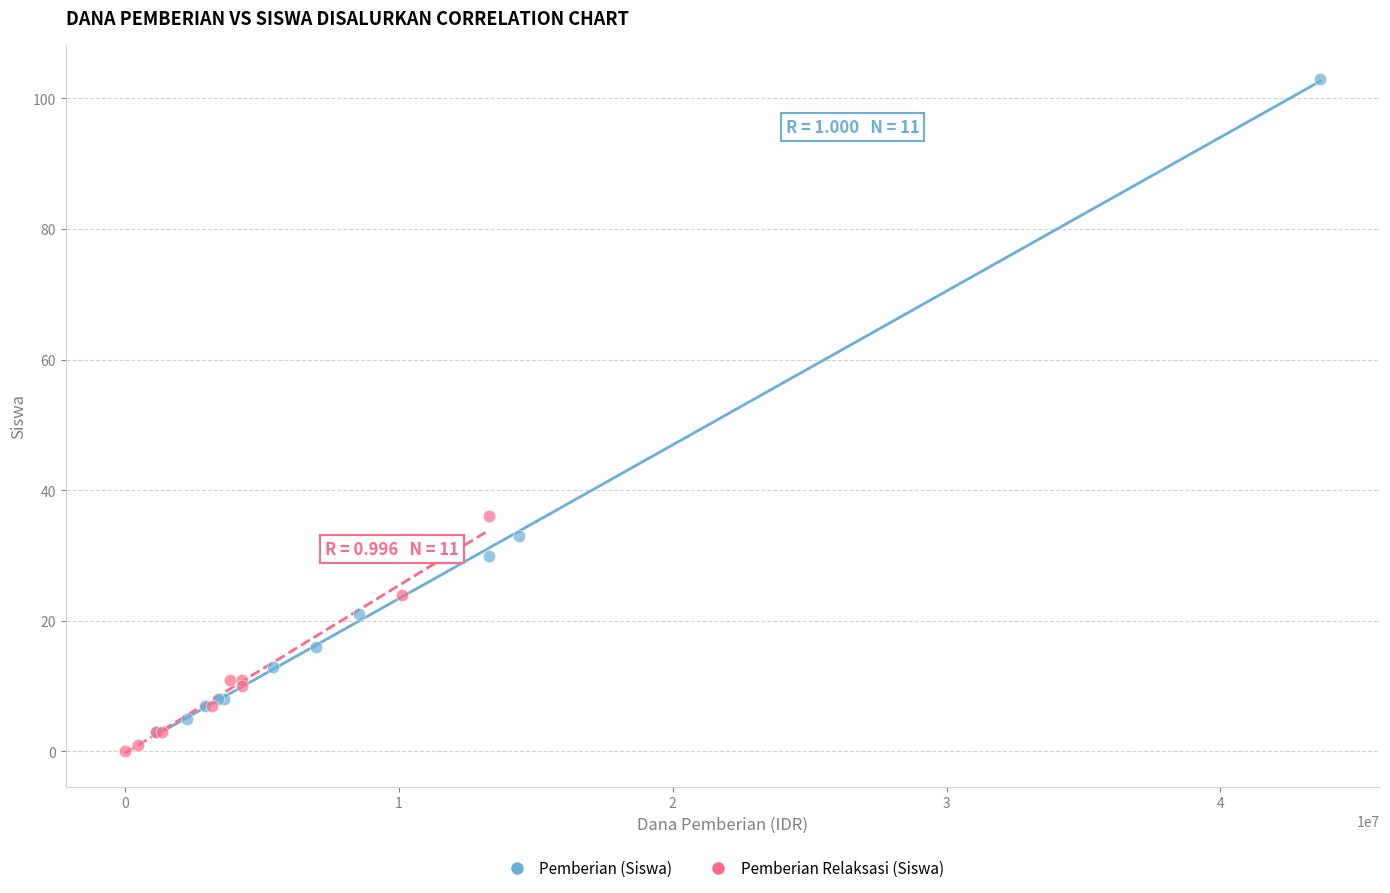

Which series has the largest Y range (max minus min)?

Pemberian (Siswa)